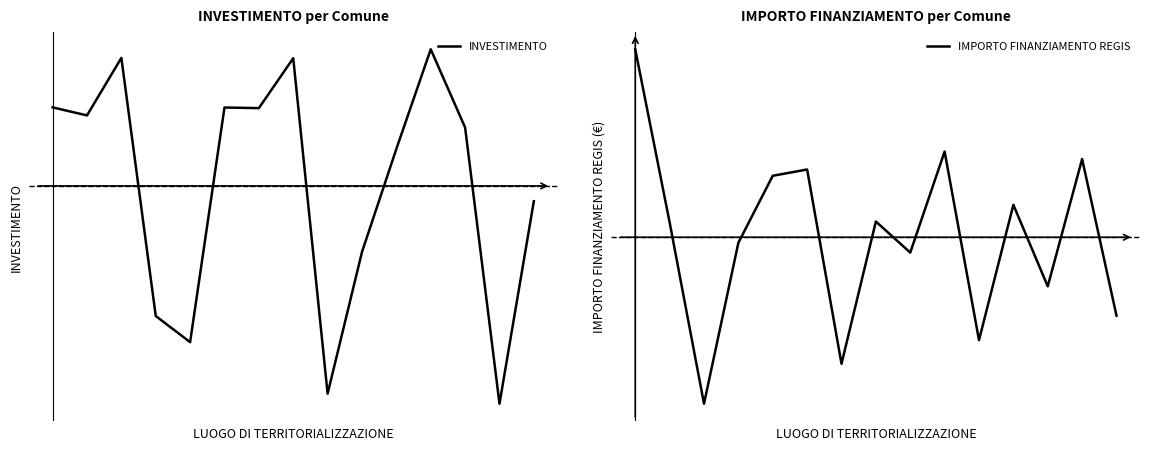

What is the difference between the IMPORTO FINANZIAMENTO REGIS values at 7 and 9?

216.3